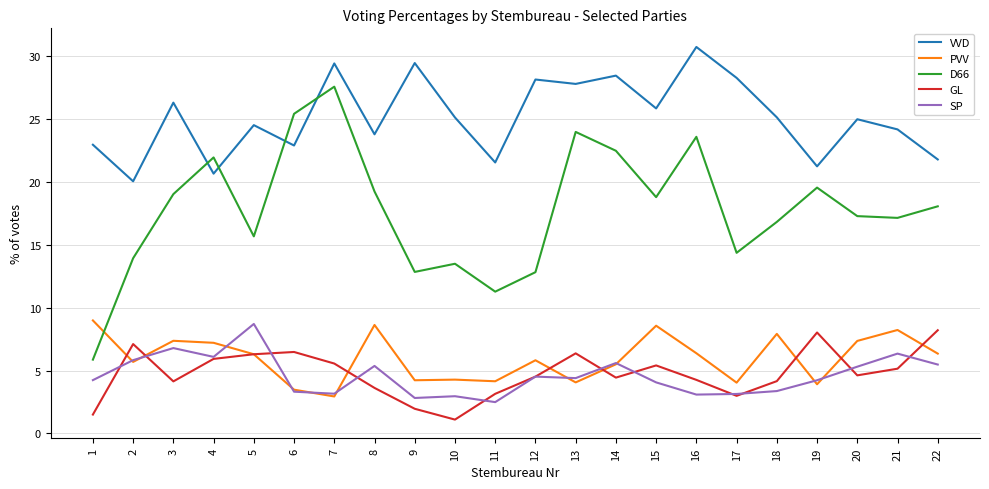

How many times do VVD and D66 cross each other?

4